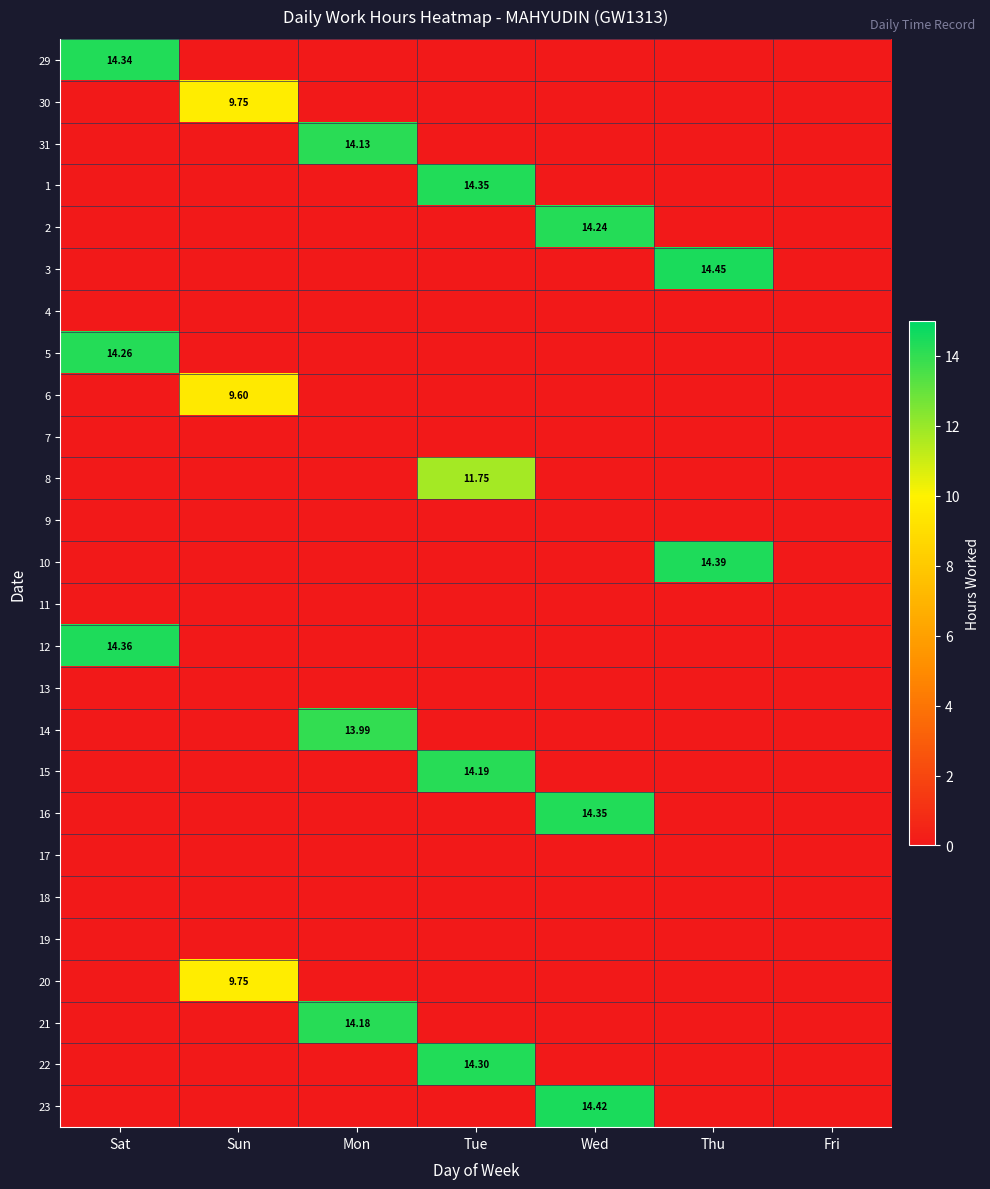

What is the sum of all 31 values?

14.1